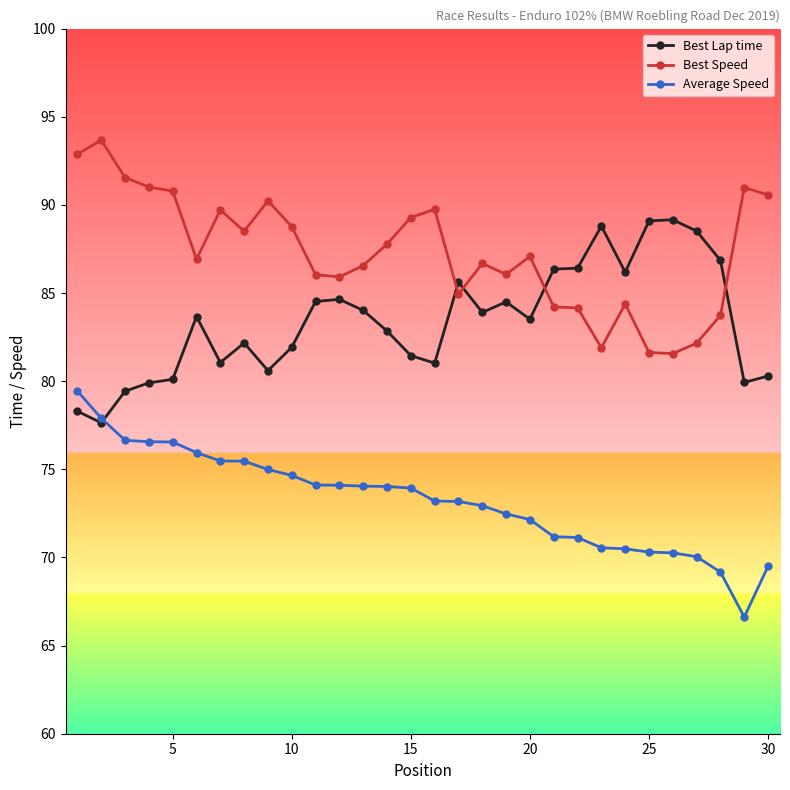

What is the greatest value displayed?

93.7